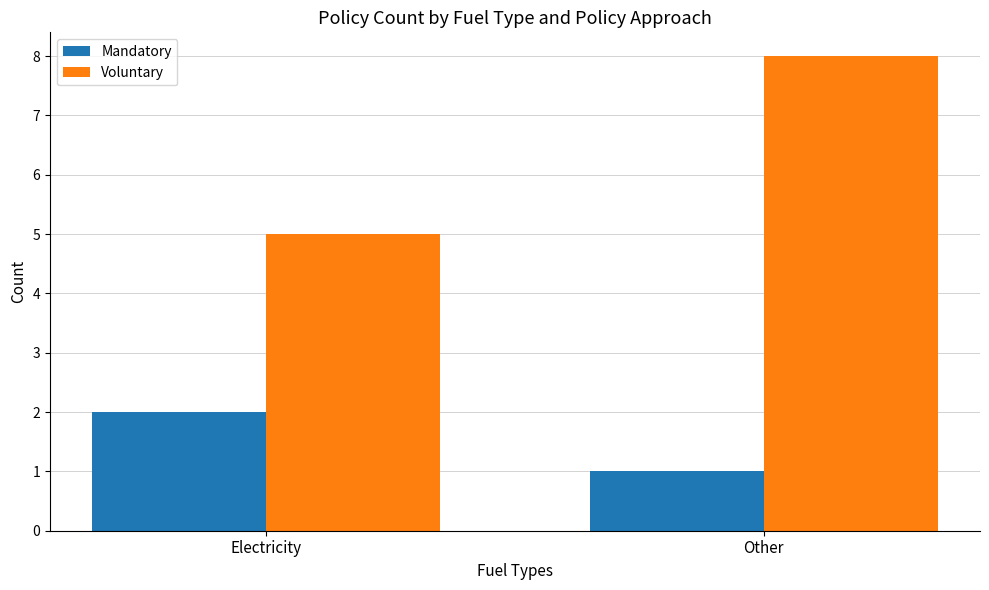

Read the Mandatory value at Electricity.

2